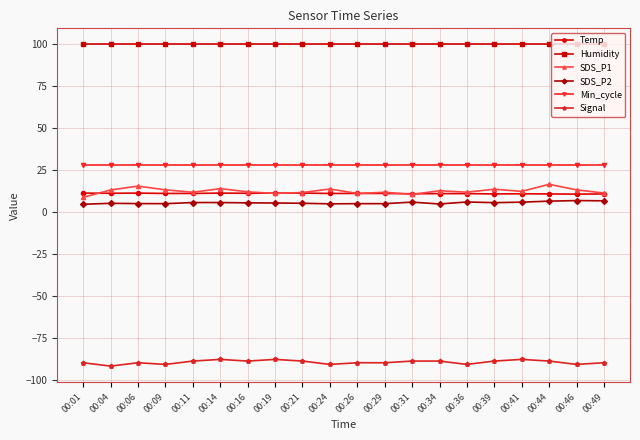

The value of Min_cycle at 00:16 is 28.0. True or false?

True